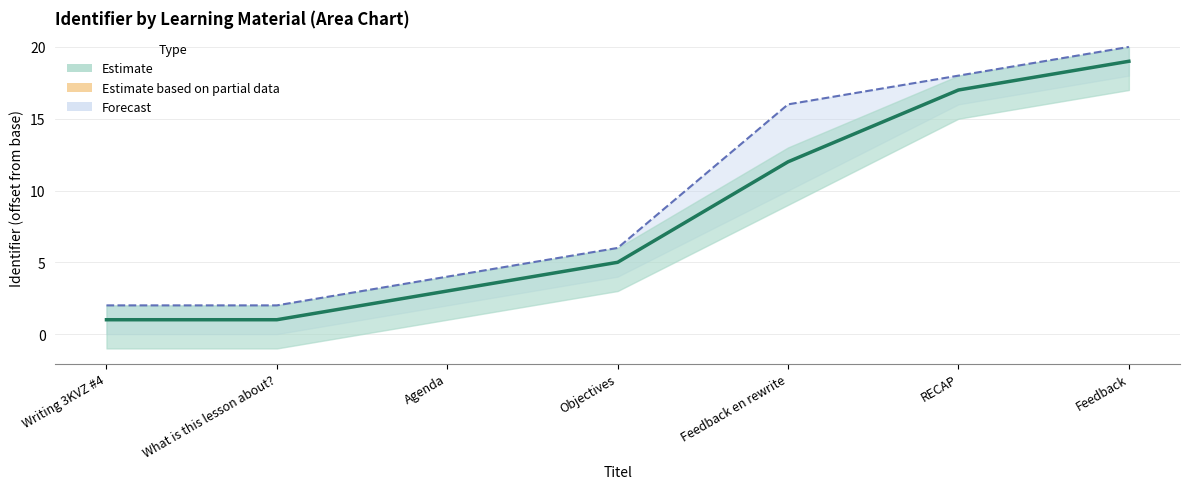

What is the value of the Estimate (line) point at the 5th from the left?

12